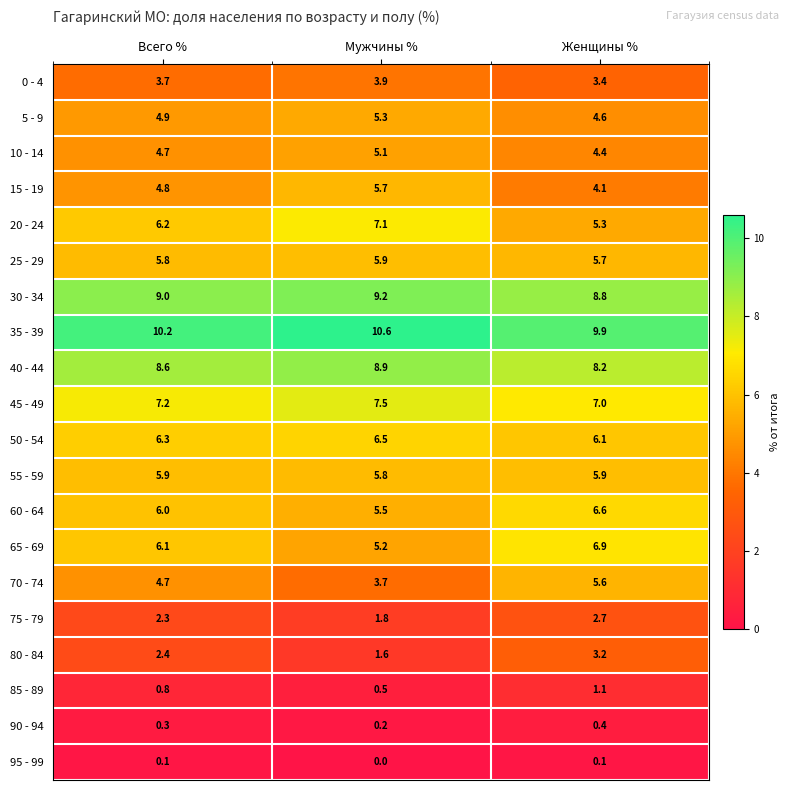

What is the spread (max minus min) of values at Женщины %?

9.8